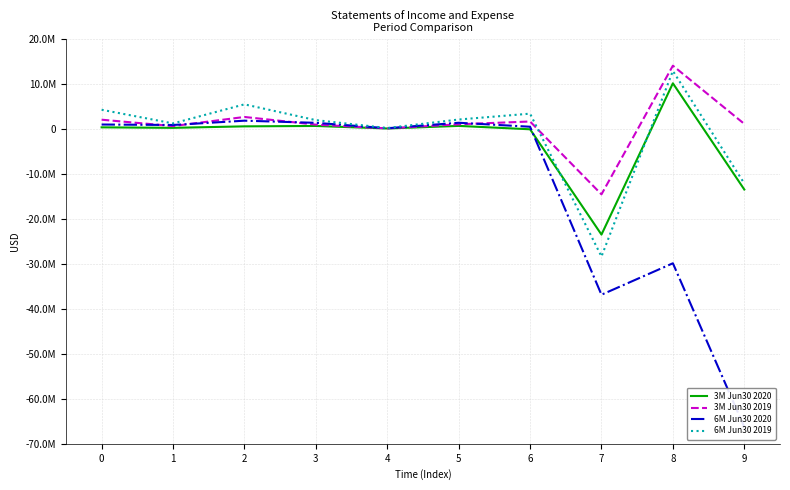

What is the greatest value displayed?

14034799